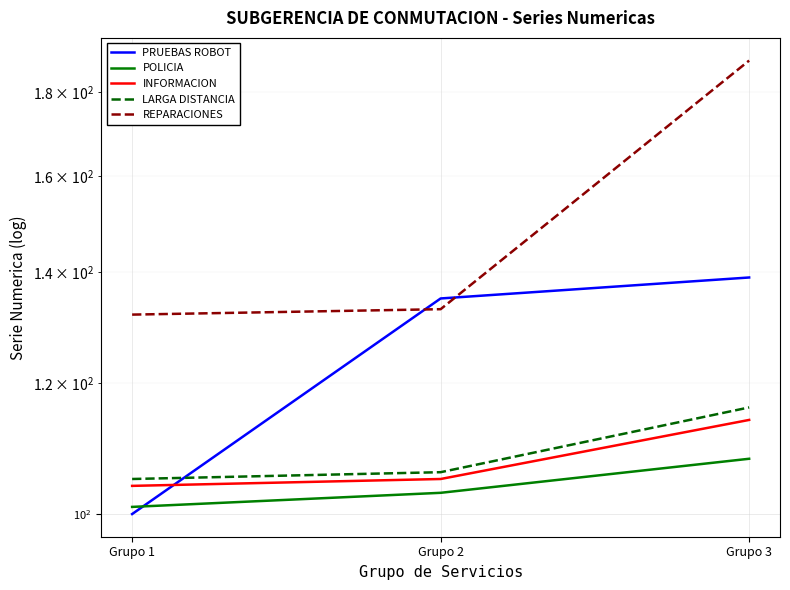

What is the sum of the PRUEBAS ROBOT values at Grupo 1 and Grupo 3?

239